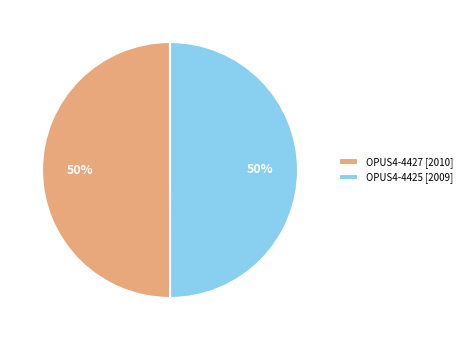

Approximately how many times larger is the value at OPUS4-4427 [2010] compared to OPUS4-4425 [2009]?

1.0